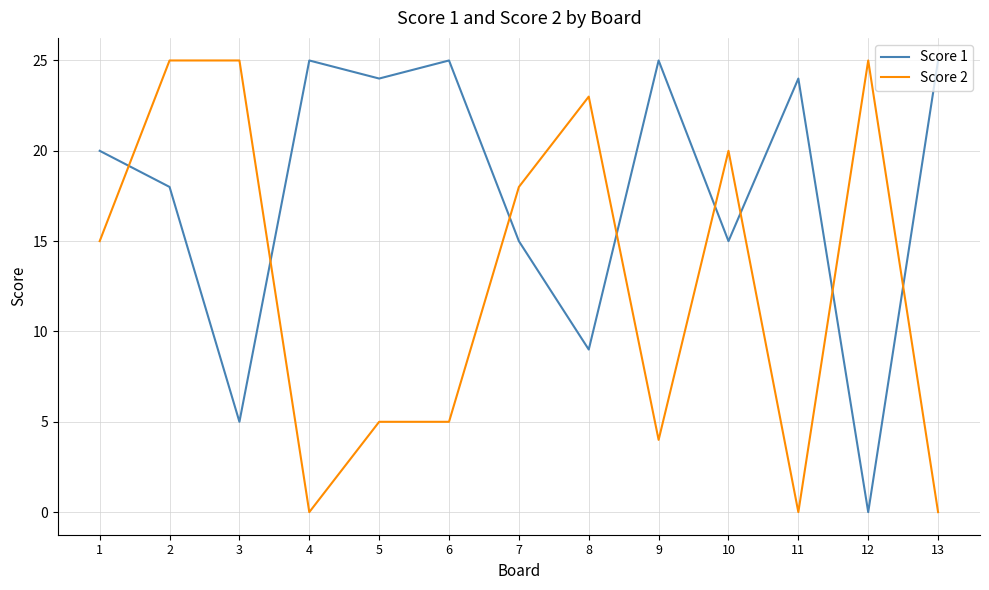

Which series changed the most between 3 and 10?

Score 1